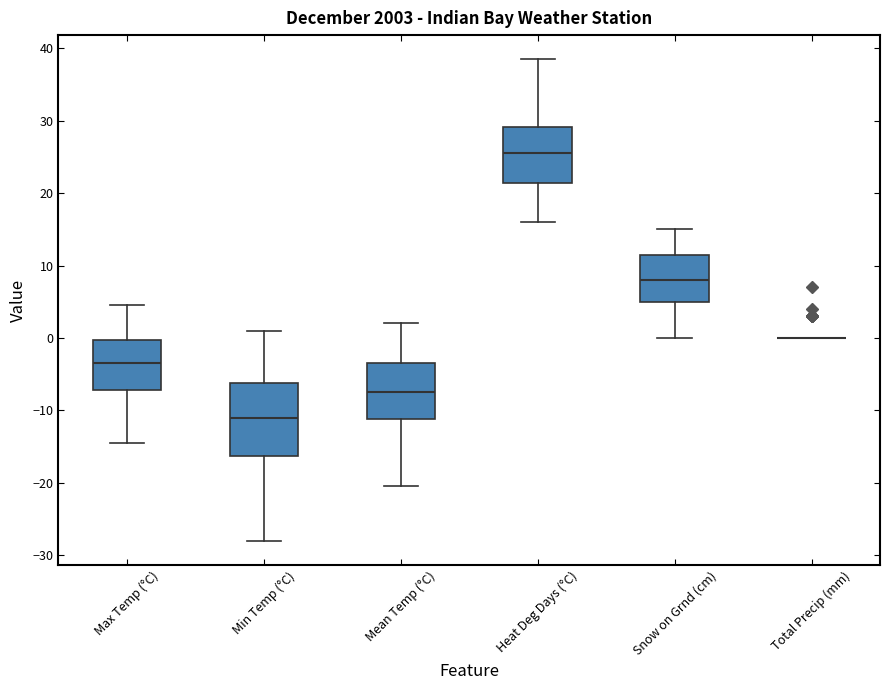

Reading left to right, read every box against the y-axis: the position of its median line, the range the box covers, and the ends of its whiskers. The values are not printed on the chart, so give them approximately, as read against the axis.

Max Temp (°C): median -3, box -7 to 0, whiskers -14 to 5
Min Temp (°C): median -11, box -16 to -6, whiskers -28 to 1
Mean Temp (°C): median -7, box -11 to -3, whiskers -20 to 2
Heat Deg Days (°C): median 26, box 21 to 29, whiskers 16 to 39
Snow on Grnd (cm): median 8, box 5 to 12, whiskers 0 to 15
Total Precip (mm): box collapsed to a line at 0, whiskers 0 to 0